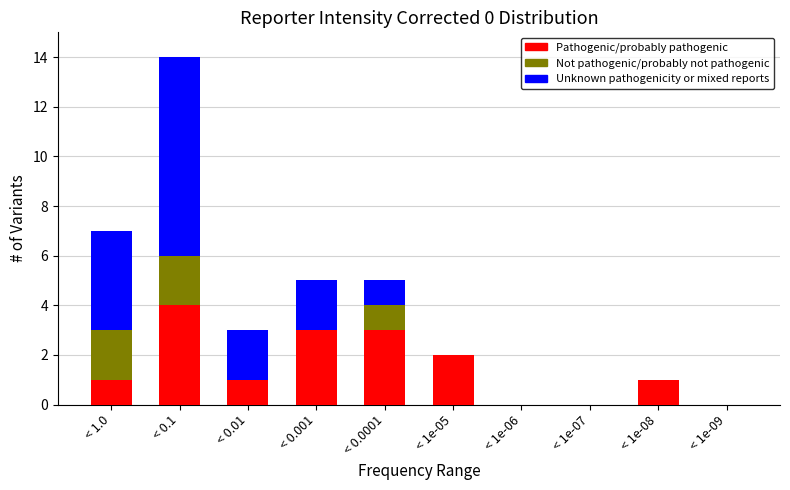

Reading left to right, list the values for the Pathogenic/probably pathogenic series.

< 1.0=1	< 0.1=4	< 0.01=1	< 0.001=3	< 0.0001=3	< 1e-05=2	< 1e-06=0	< 1e-07=0	< 1e-08=1	< 1e-09=0